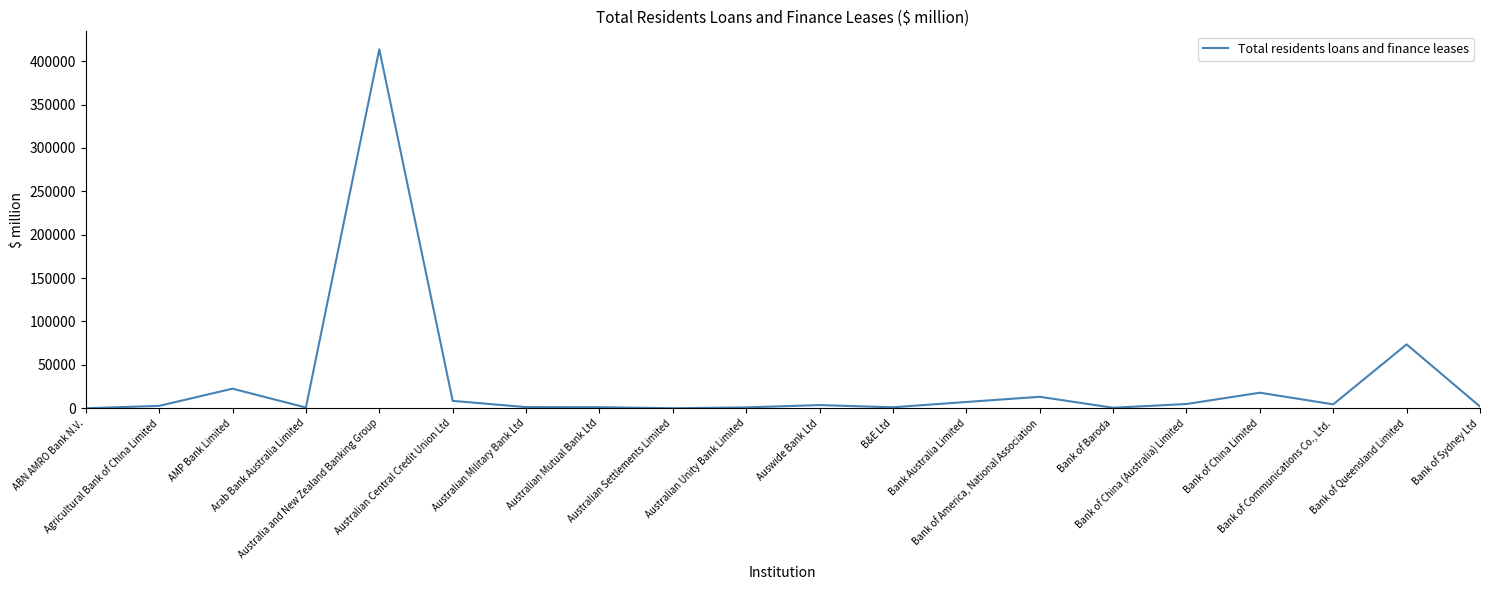

What is the maximum value shown in the chart?

413630.5